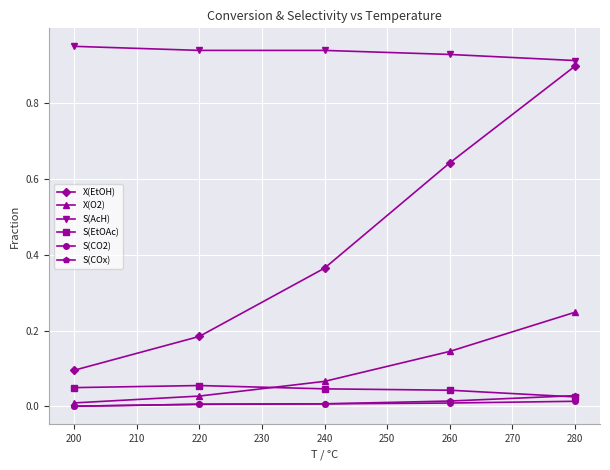

Which series has the largest range (max minus min)?

X(EtOH)